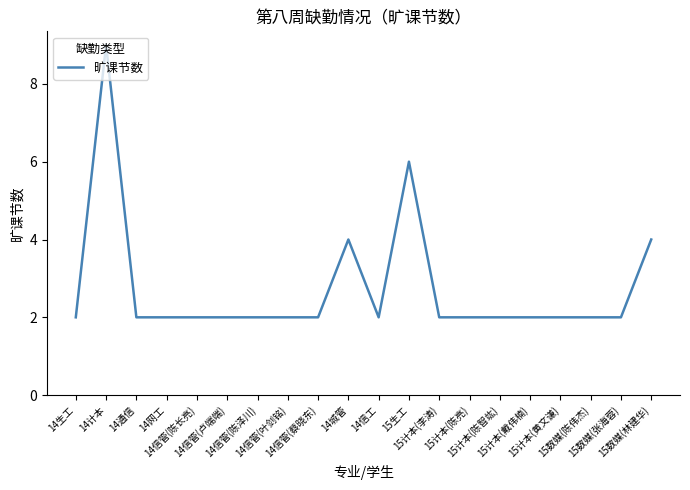

What is the difference between the maximum and minimum values?

7